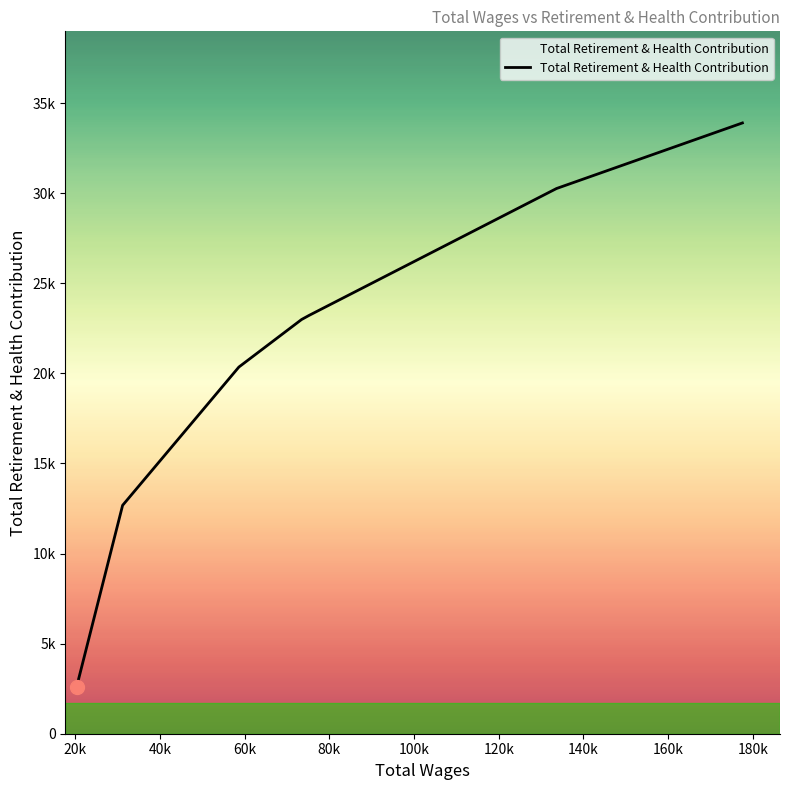

Is this an area chart (filled region under the line)?

Yes